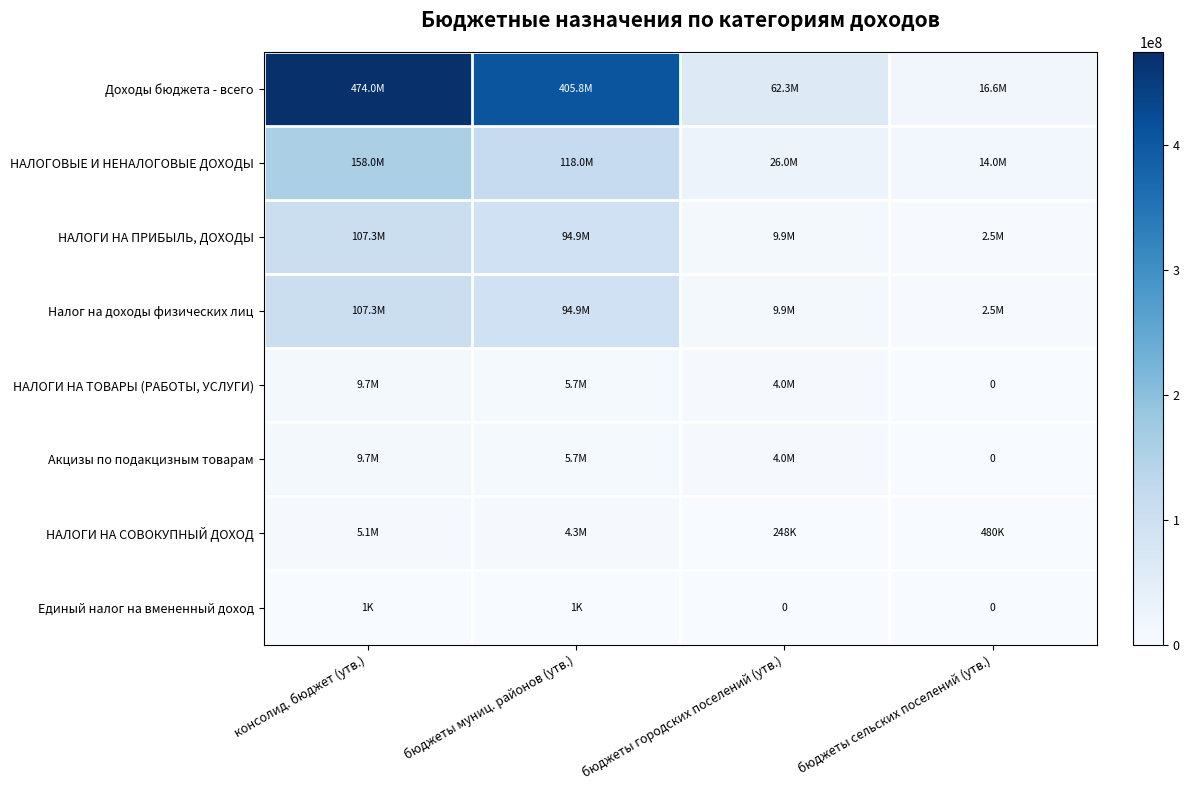

At бюджеты муниц. районов (утв.), list the series in order from largest to smallest.

Доходы бюджета - всего, НАЛОГОВЫЕ И НЕНАЛОГОВЫЕ ДОХОДЫ, НАЛОГИ НА ПРИБЫЛЬ, ДОХОДЫ, Налог на доходы физических лиц, НАЛОГИ НА ТОВАРЫ (РАБОТЫ, УСЛУГИ), Акцизы по подакцизным товарам, НАЛОГИ НА СОВОКУПНЫЙ ДОХОД, Единый налог на вмененный доход